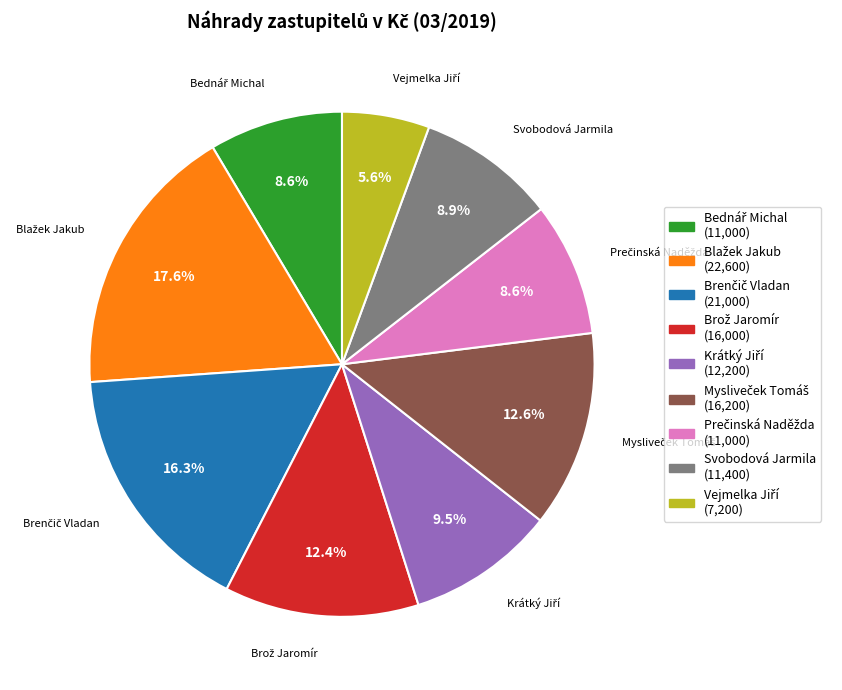

How many slices are in this pie chart?

9